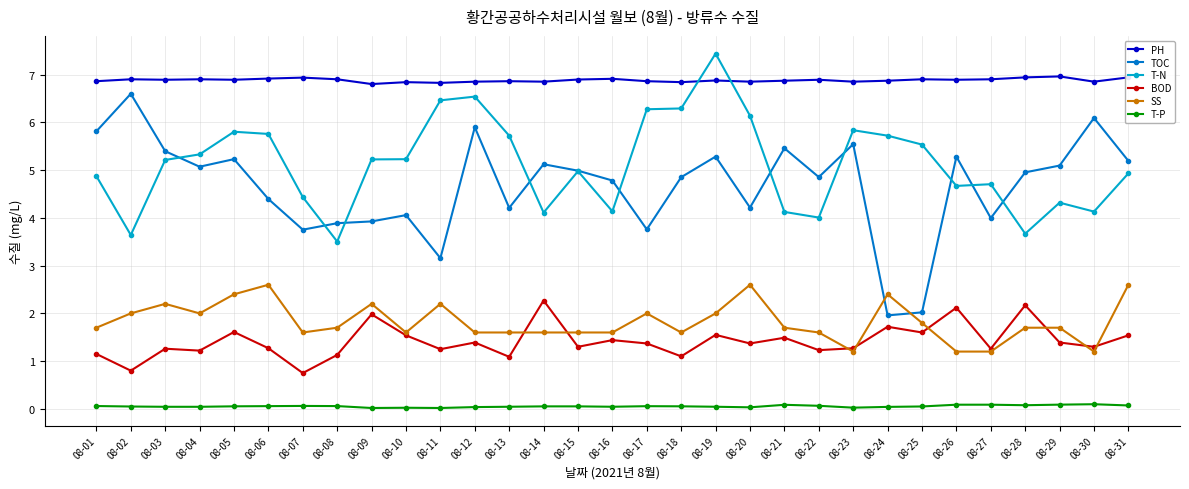

Is it true that BOD equals 2.3 at 08-14?

True